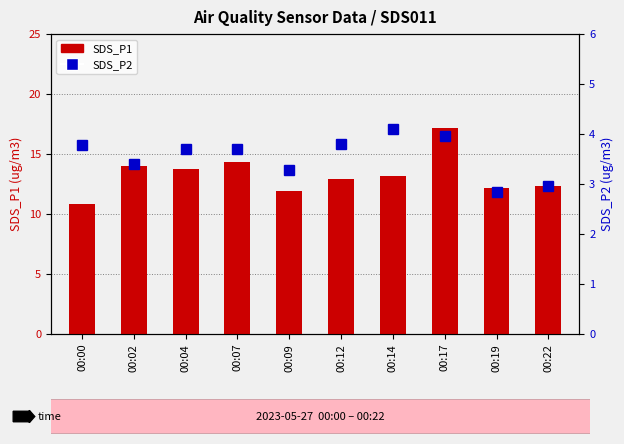

Is the value of SDS_P1 at 00:00 greater than the value of SDS_P2 at 00:19?

Yes